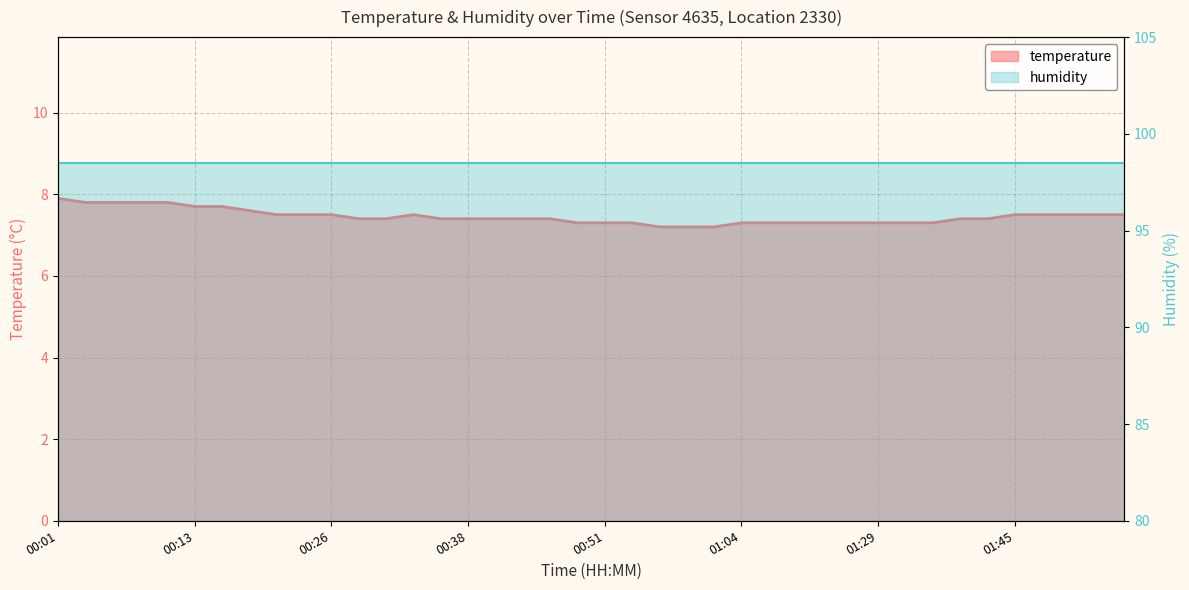

Where is the data nearest to the value 7?

00:56